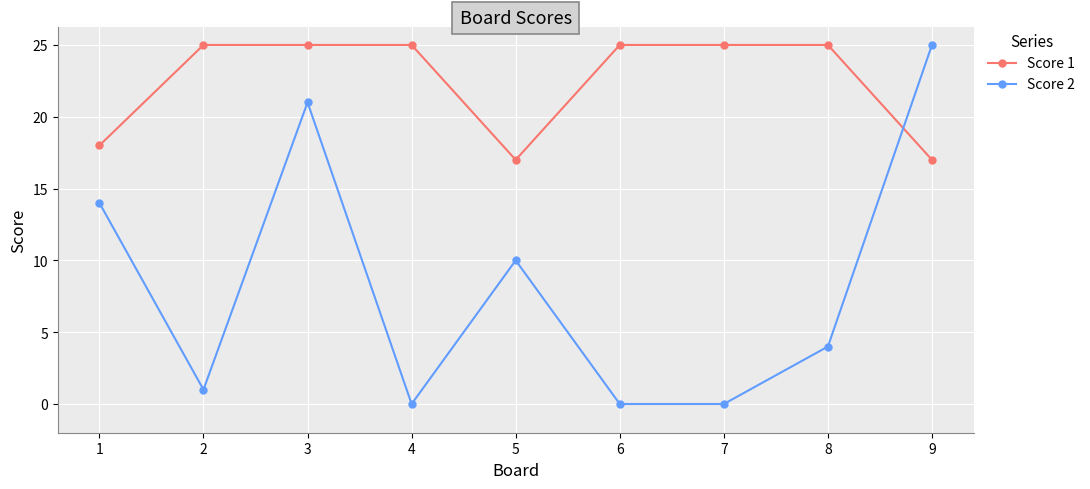

The value of Score 1 at 1 is 9. True or false?

False